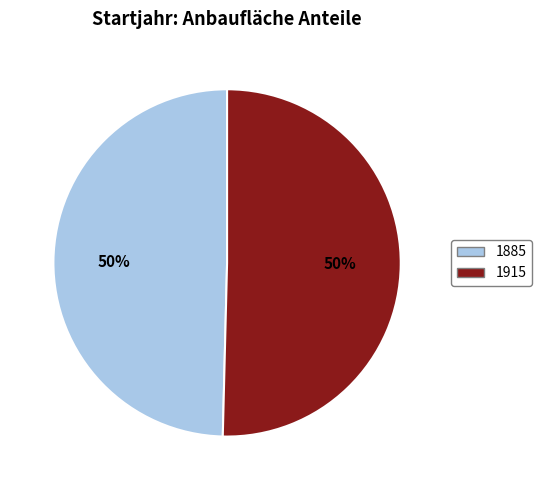

True or false: 1885 accounts for 36% of the total.

False